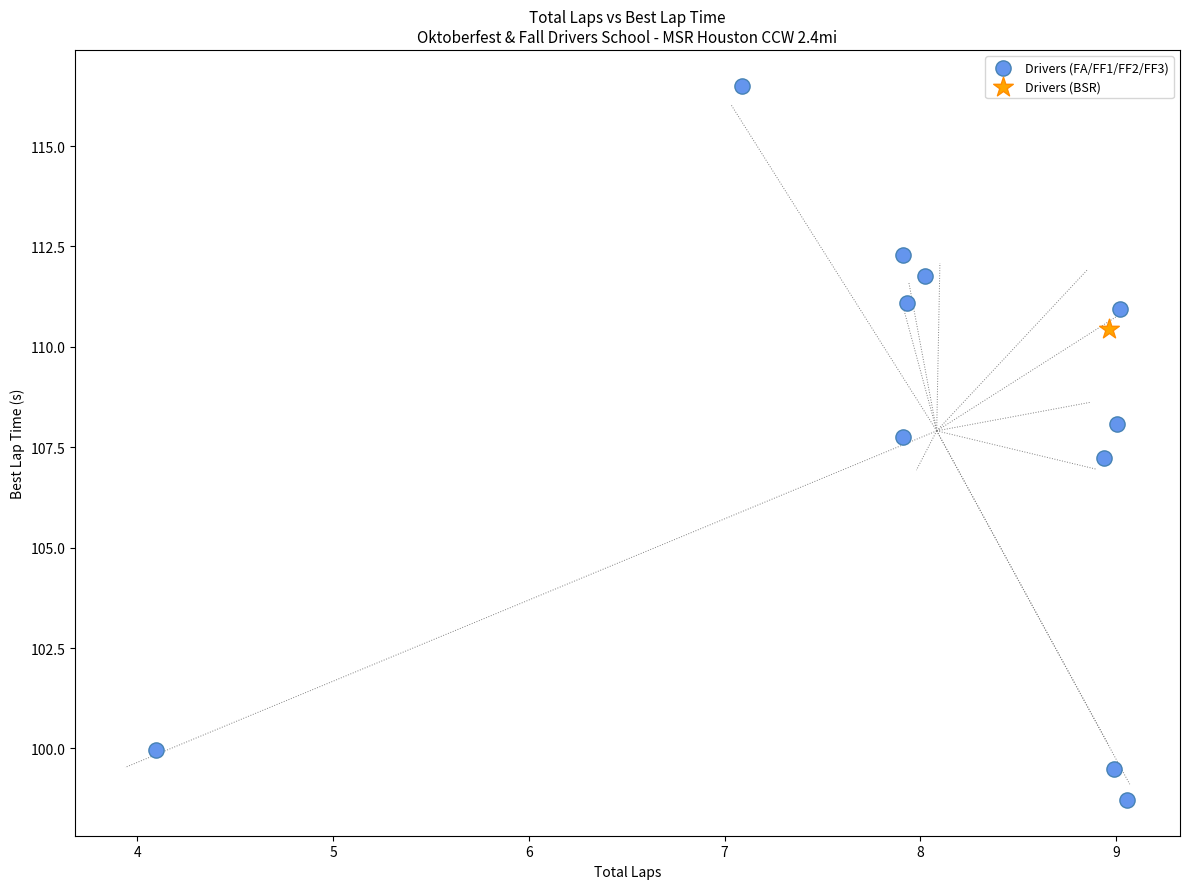

What are all the series names shown in the legend?

Drivers (FA/FF1/FF2/FF3), Drivers (BSR)